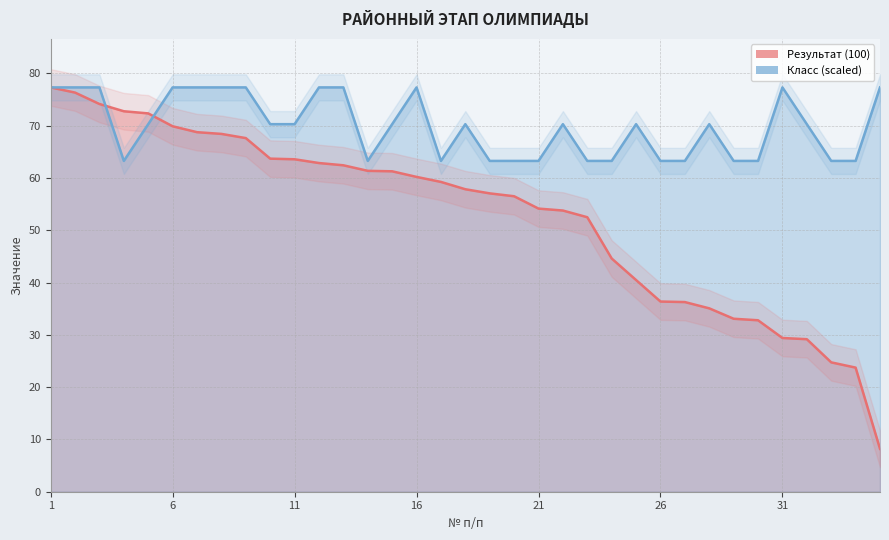

List the series in order of their overall mean, lowest first.

Результат (100), Класс